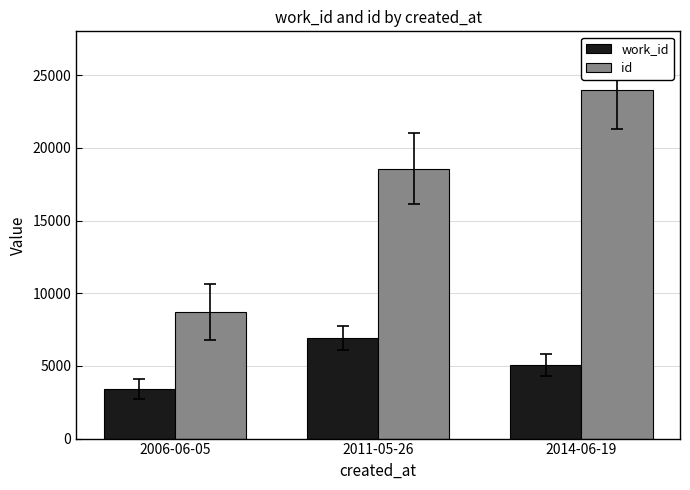

What is the sum of all id values?

51233